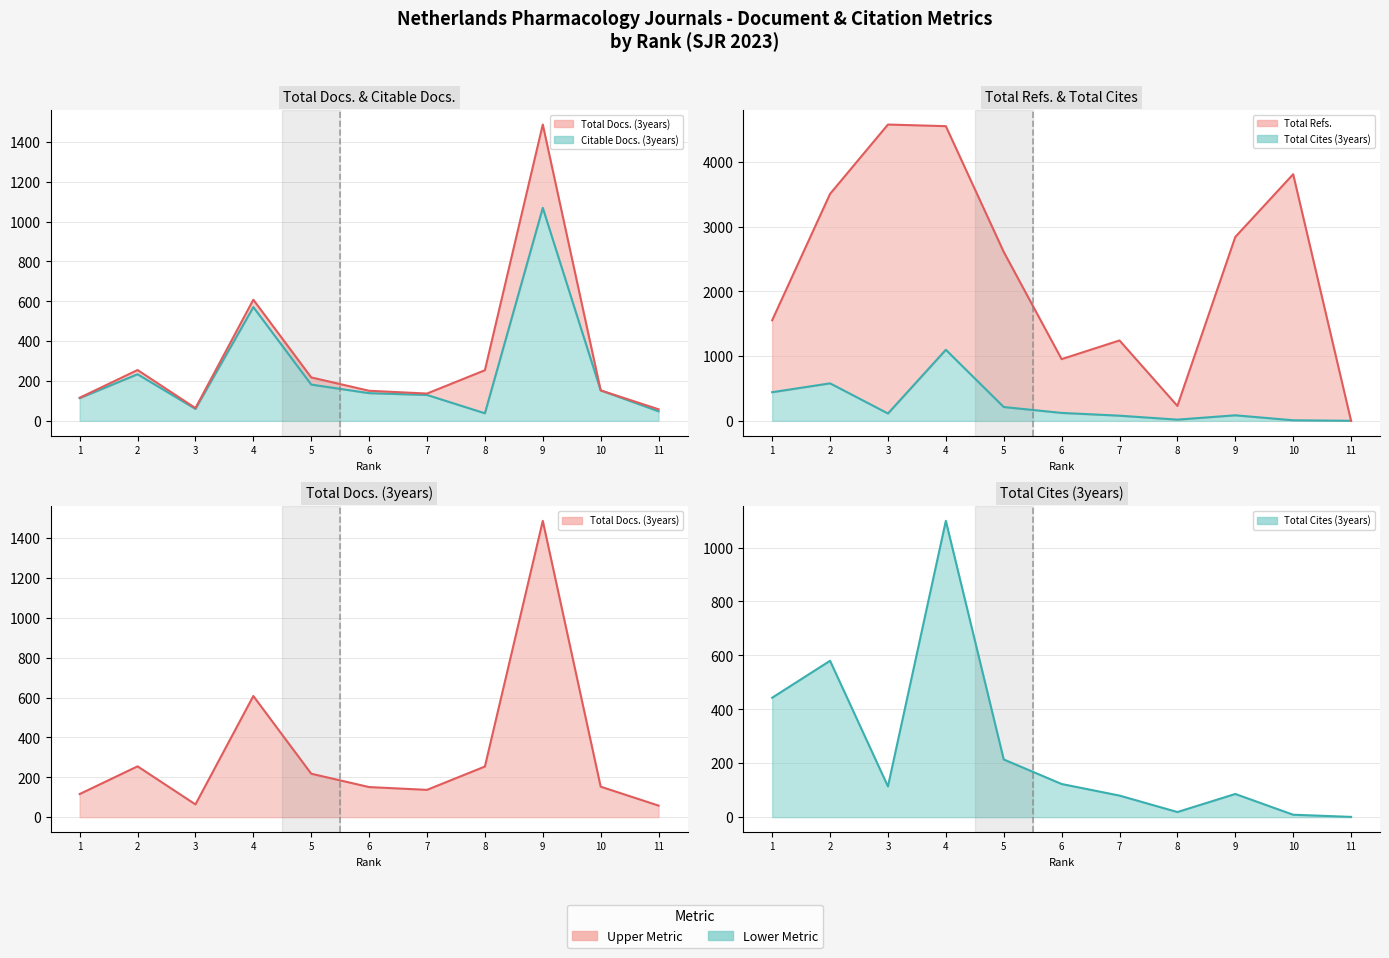

The Citable Docs. (3years) series shows 571 at 4. True or false?

True